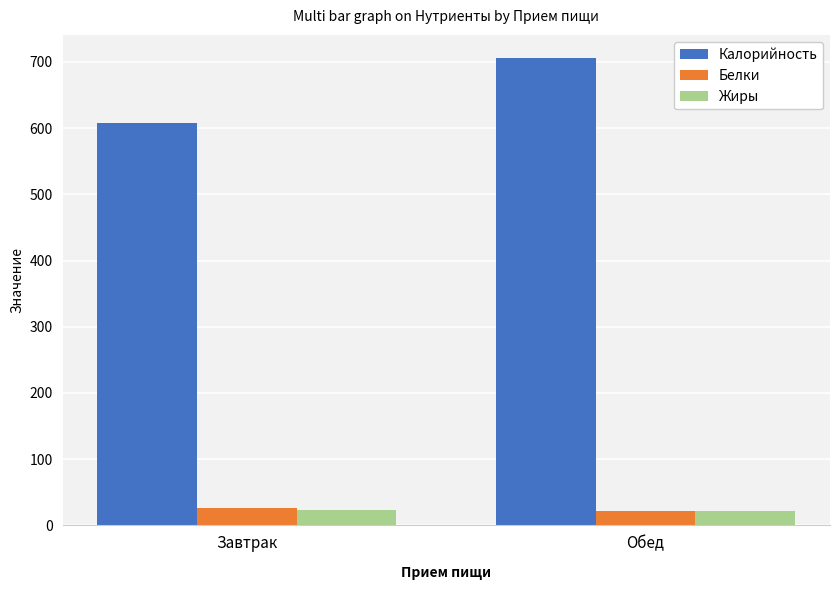

Where does the Калорийность series first go above 705?

Обед